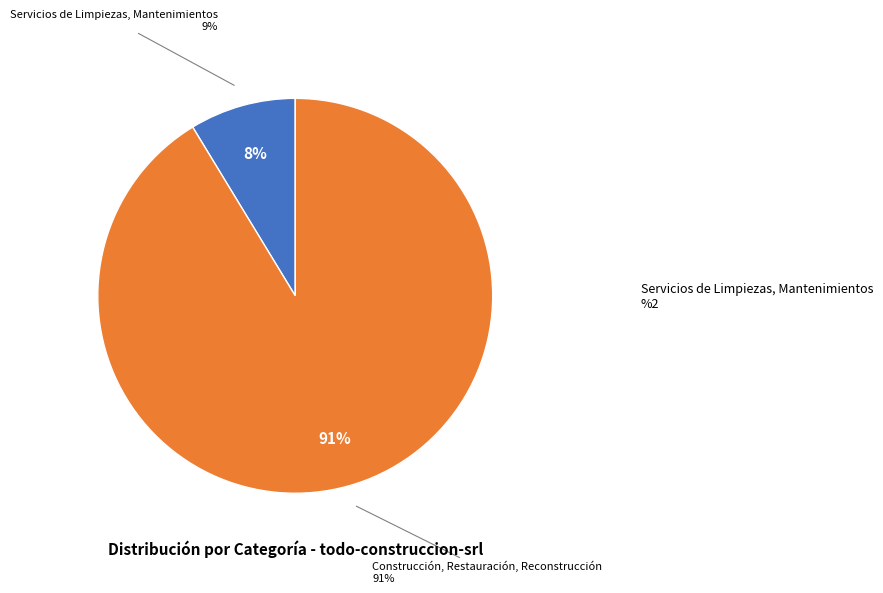

Approximately how many times larger is the value at Construcción, Restauración, Reconstrucción compared to Servicios de Limpiezas, Mantenimientos?

10.5